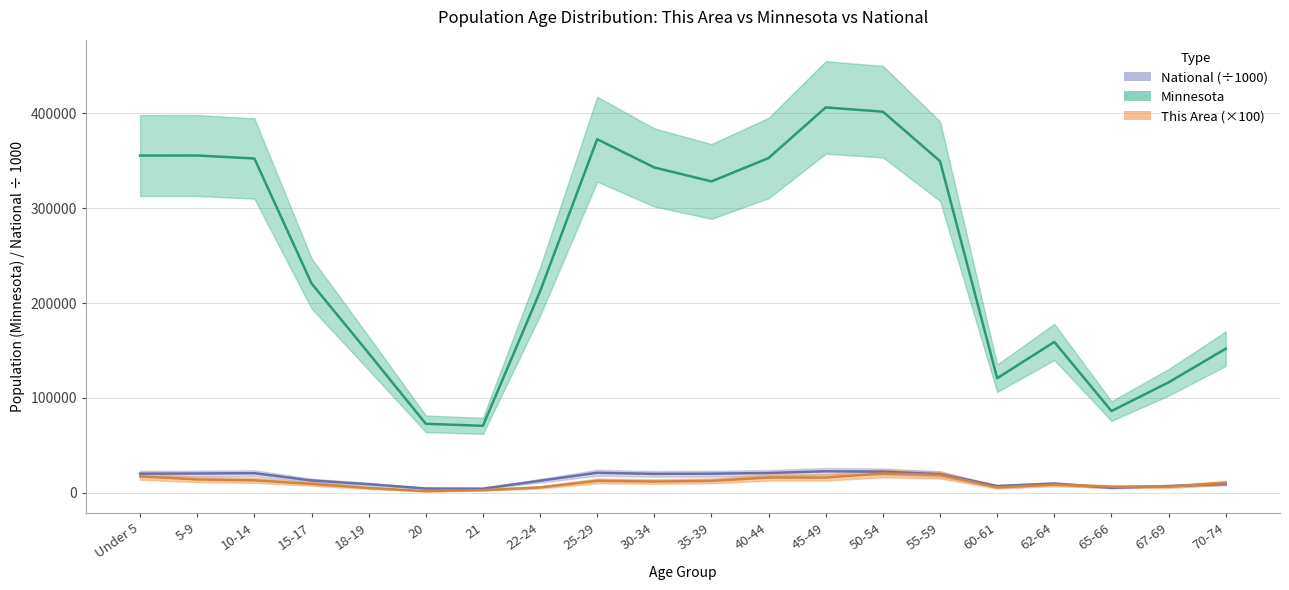

True or false: Minnesota and National intersect in this chart.

False